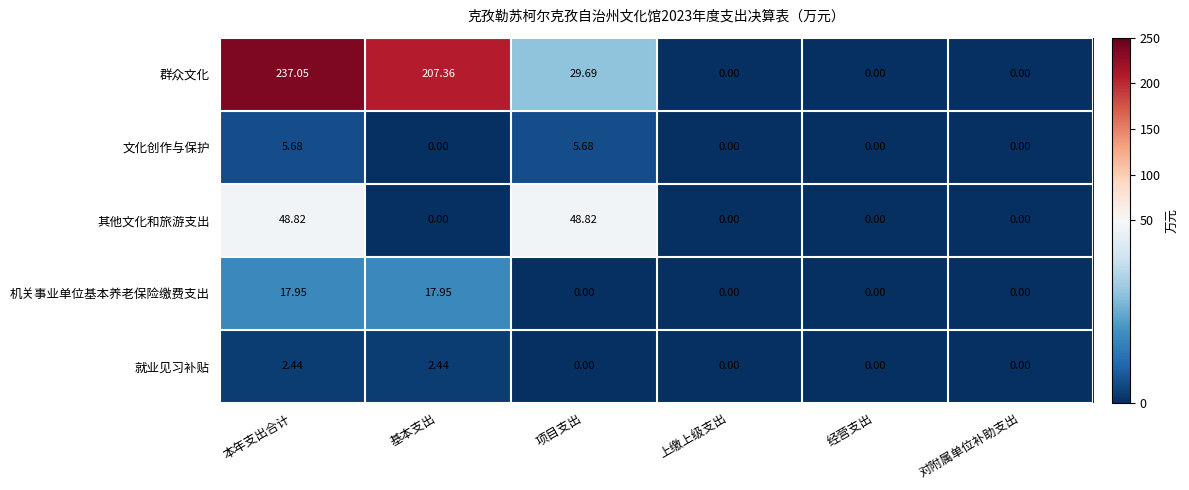

Rank the series by their maximum value, from highest to lowest.

群众文化, 其他文化和旅游支出, 机关事业单位基本养老保险缴费支出, 文化创作与保护, 就业见习补贴